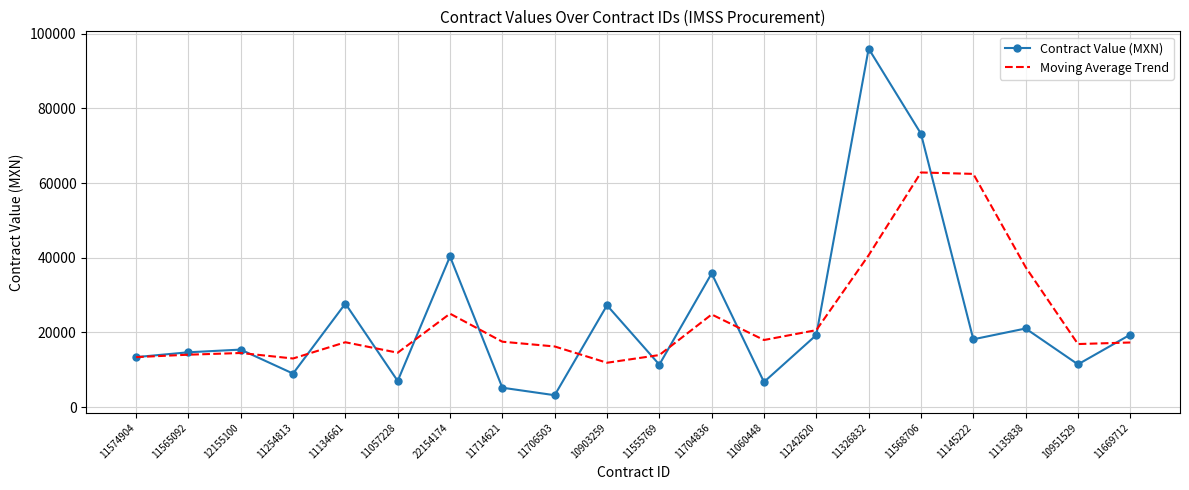

Rank the series at 11568706 from lowest to highest value.

Moving Average Trend, Contract Value (MXN)